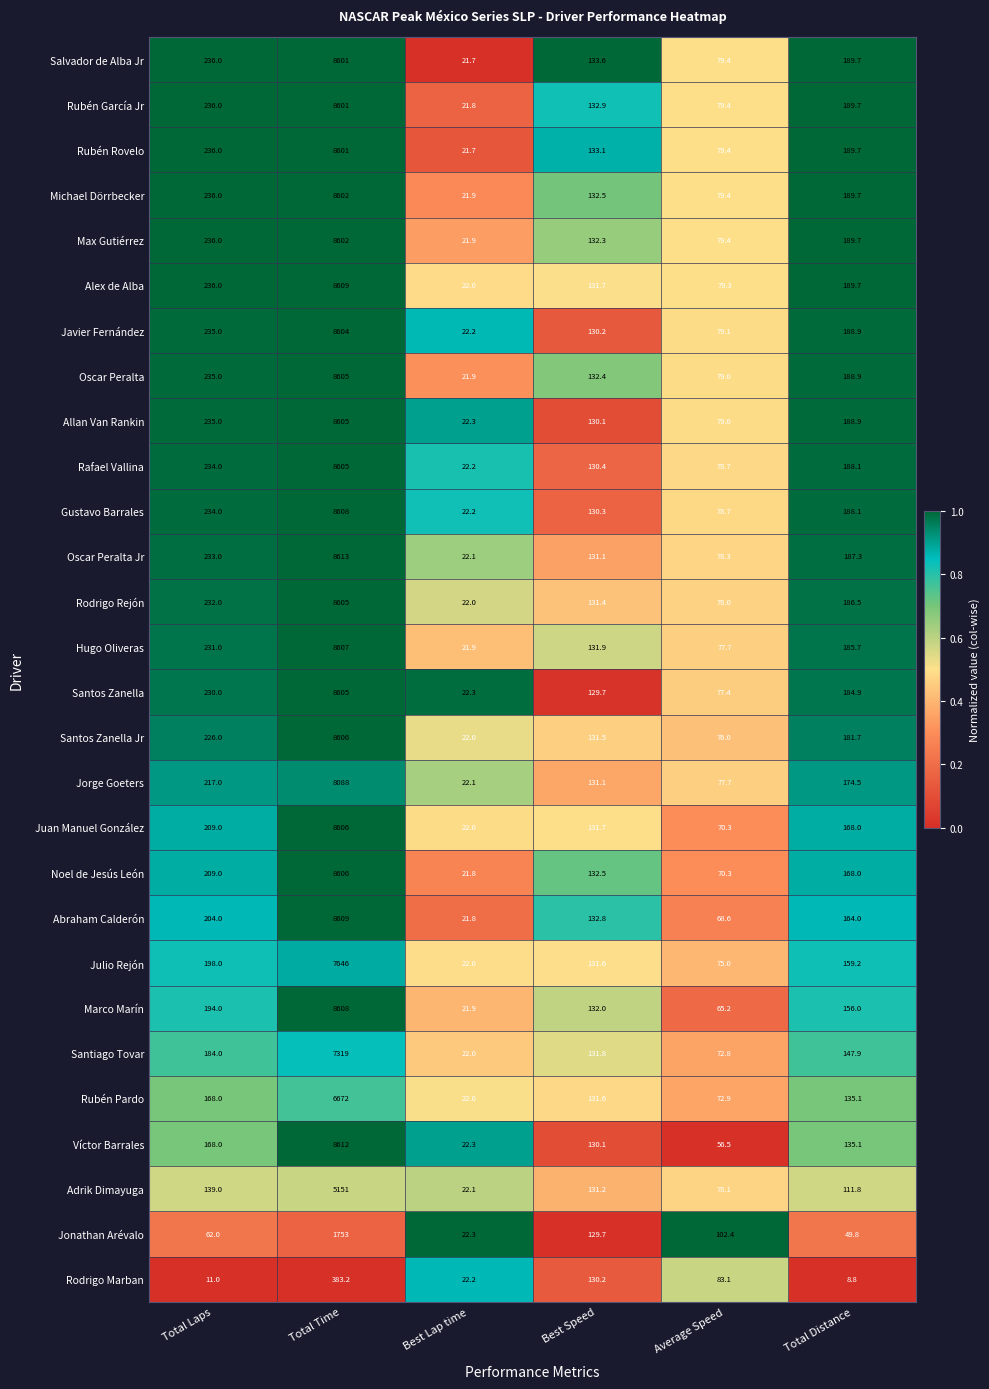

List the labels in order of Rubén García Jr value, smallest first.

Best Lap time, Average Speed, Best Speed, Total Distance, Total Laps, Total Time